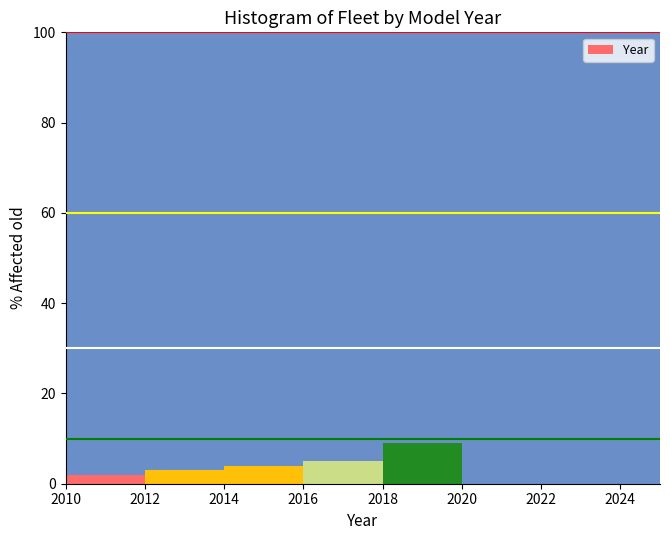

Reading left to right, list every bar in this chart as the range it spans on the x-axis followed by its height. The values are not printed on the chart, so give them approximately, as read against the axis.

2010 to 2012: 2
2012 to 2014: 4
2014 to 2016: 4
2016 to 2018: 6
2018 to 2020: 10
2020 to 2022: 16
2022 to 2025: 62